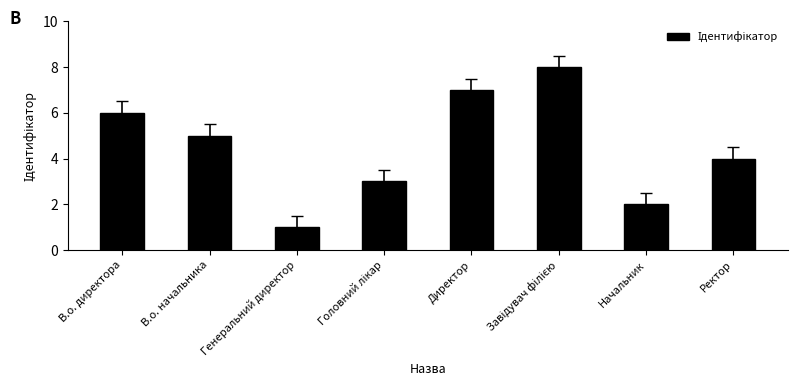

What is the difference between the second highest and second lowest values?

5